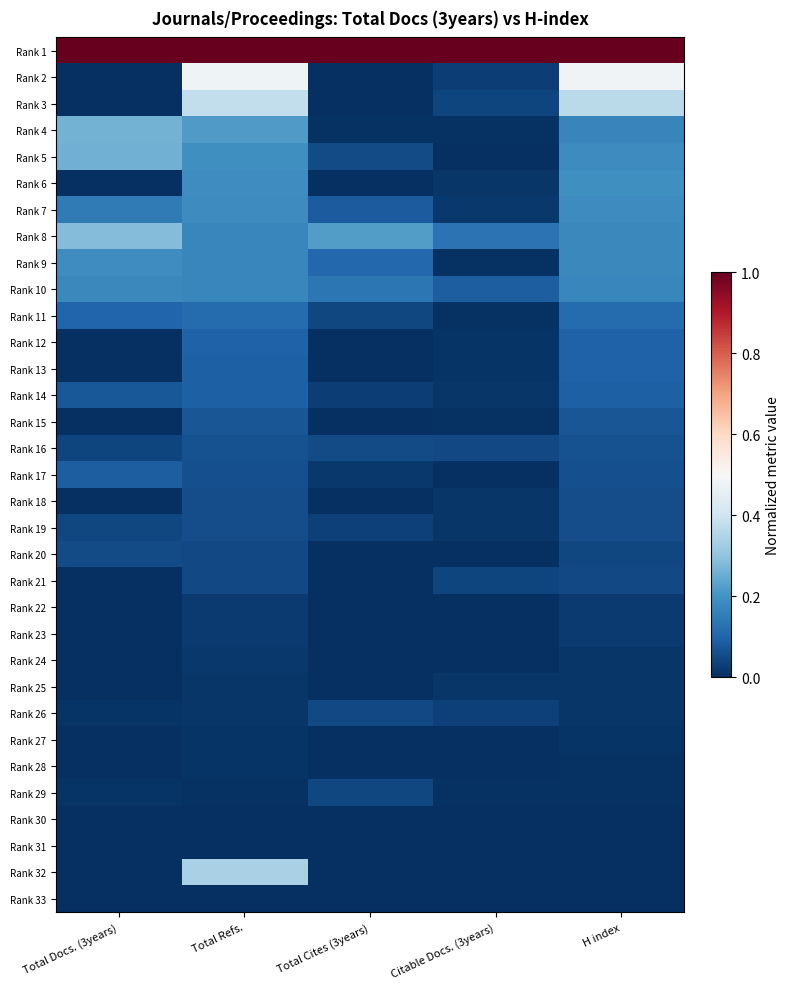

Reading left to right, list all the values displayed in this chart.

Rank 1: Total Docs. (3years)=1.0	Total Refs.=1.0	Total Cites (3years)=1.0	Citable Docs. (3years)=1.0	H index=1.0
Rank 2: Total Docs. (3years)=0.0	Total Refs.=0.5	Total Cites (3years)=0.0	Citable Docs. (3years)=0.0	H index=0.5
Rank 3: Total Docs. (3years)=0.0	Total Refs.=0.4	Total Cites (3years)=0.0	Citable Docs. (3years)=0.0	H index=0.4
Rank 4: Total Docs. (3years)=0.3	Total Refs.=0.2	Total Cites (3years)=0.0	Citable Docs. (3years)=0.0	H index=0.2
Rank 5: Total Docs. (3years)=0.3	Total Refs.=0.2	Total Cites (3years)=0.1	Citable Docs. (3years)=0.0	H index=0.2
Rank 6: Total Docs. (3years)=0.0	Total Refs.=0.2	Total Cites (3years)=0.0	Citable Docs. (3years)=0.0	H index=0.2
Rank 7: Total Docs. (3years)=0.1	Total Refs.=0.2	Total Cites (3years)=0.1	Citable Docs. (3years)=0.0	H index=0.2
Rank 8: Total Docs. (3years)=0.3	Total Refs.=0.2	Total Cites (3years)=0.2	Citable Docs. (3years)=0.1	H index=0.2
Rank 9: Total Docs. (3years)=0.2	Total Refs.=0.2	Total Cites (3years)=0.1	Citable Docs. (3years)=0.0	H index=0.2
Rank 10: Total Docs. (3years)=0.2	Total Refs.=0.2	Total Cites (3years)=0.1	Citable Docs. (3years)=0.1	H index=0.2
Rank 11: Total Docs. (3years)=0.1	Total Refs.=0.1	Total Cites (3years)=0.0	Citable Docs. (3years)=0.0	H index=0.1
Rank 12: Total Docs. (3years)=0.0	Total Refs.=0.1	Total Cites (3years)=0.0	Citable Docs. (3years)=0.0	H index=0.1
Rank 13: Total Docs. (3years)=0.0	Total Refs.=0.1	Total Cites (3years)=0.0	Citable Docs. (3years)=0.0	H index=0.1
Rank 14: Total Docs. (3years)=0.1	Total Refs.=0.1	Total Cites (3years)=0.0	Citable Docs. (3years)=0.0	H index=0.1
Rank 15: Total Docs. (3years)=0.0	Total Refs.=0.1	Total Cites (3years)=0.0	Citable Docs. (3years)=0.0	H index=0.1
Rank 16: Total Docs. (3years)=0.0	Total Refs.=0.1	Total Cites (3years)=0.1	Citable Docs. (3years)=0.0	H index=0.1
Rank 17: Total Docs. (3years)=0.1	Total Refs.=0.1	Total Cites (3years)=0.0	Citable Docs. (3years)=0.0	H index=0.1
Rank 18: Total Docs. (3years)=0.0	Total Refs.=0.1	Total Cites (3years)=0.0	Citable Docs. (3years)=0.0	H index=0.1
Rank 19: Total Docs. (3years)=0.0	Total Refs.=0.1	Total Cites (3years)=0.0	Citable Docs. (3years)=0.0	H index=0.1
Rank 20: Total Docs. (3years)=0.1	Total Refs.=0.0	Total Cites (3years)=0.0	Citable Docs. (3years)=0.0	H index=0.0
Rank 21: Total Docs. (3years)=0.0	Total Refs.=0.0	Total Cites (3years)=0.0	Citable Docs. (3years)=0.0	H index=0.0
Rank 22: Total Docs. (3years)=0.0	Total Refs.=0.0	Total Cites (3years)=0.0	Citable Docs. (3years)=0.0	H index=0.0
Rank 23: Total Docs. (3years)=0.0	Total Refs.=0.0	Total Cites (3years)=0.0	Citable Docs. (3years)=0.0	H index=0.0
Rank 24: Total Docs. (3years)=0.0	Total Refs.=0.0	Total Cites (3years)=0.0	Citable Docs. (3years)=0.0	H index=0.0
Rank 25: Total Docs. (3years)=0.0	Total Refs.=0.0	Total Cites (3years)=0.0	Citable Docs. (3years)=0.0	H index=0.0
Rank 26: Total Docs. (3years)=0.0	Total Refs.=0.0	Total Cites (3years)=0.0	Citable Docs. (3years)=0.0	H index=0.0
Rank 27: Total Docs. (3years)=0.0	Total Refs.=0.0	Total Cites (3years)=0.0	Citable Docs. (3years)=0.0	H index=0.0
Rank 28: Total Docs. (3years)=0.0	Total Refs.=0.0	Total Cites (3years)=0.0	Citable Docs. (3years)=0.0	H index=0.0
Rank 29: Total Docs. (3years)=0.0	Total Refs.=0.0	Total Cites (3years)=0.0	Citable Docs. (3years)=0.0	H index=0.0
Rank 30: Total Docs. (3years)=0.0	Total Refs.=0.0	Total Cites (3years)=0.0	Citable Docs. (3years)=0.0	H index=0.0
Rank 31: Total Docs. (3years)=0.0	Total Refs.=0.0	Total Cites (3years)=0.0	Citable Docs. (3years)=0.0	H index=0.0
Rank 32: Total Docs. (3years)=0.0	Total Refs.=0.3	Total Cites (3years)=0.0	Citable Docs. (3years)=0.0	H index=0.0
Rank 33: Total Docs. (3years)=0.0	Total Refs.=0.0	Total Cites (3years)=0.0	Citable Docs. (3years)=0.0	H index=0.0